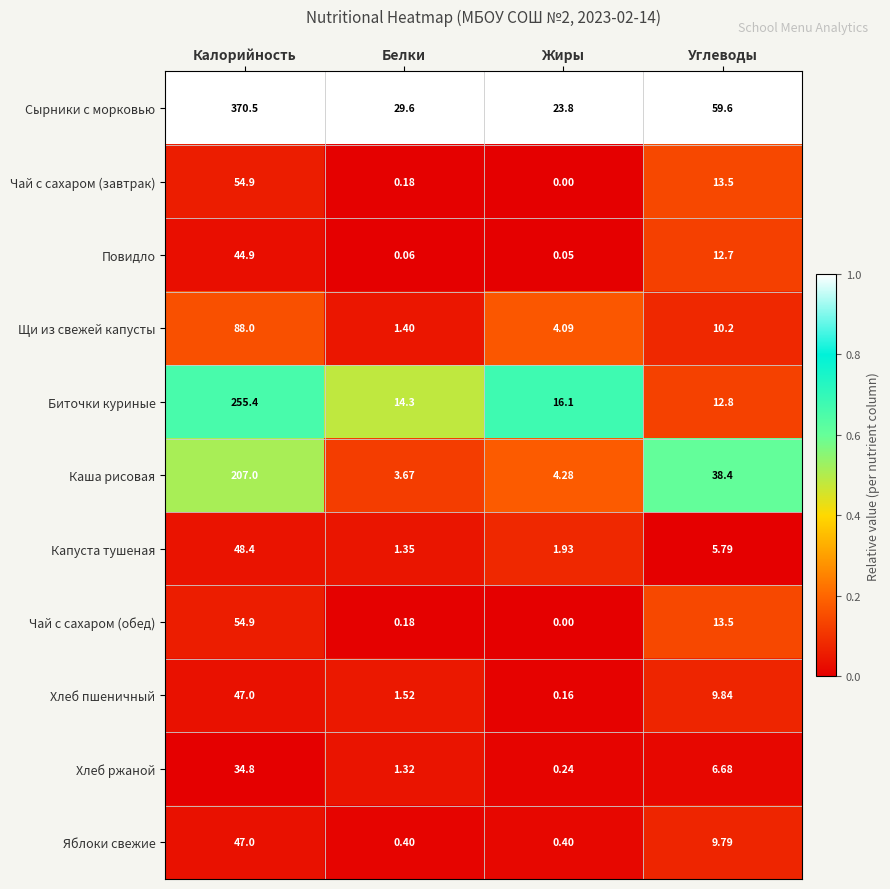

Which series has the largest range (max minus min)?

Сырники с морковью